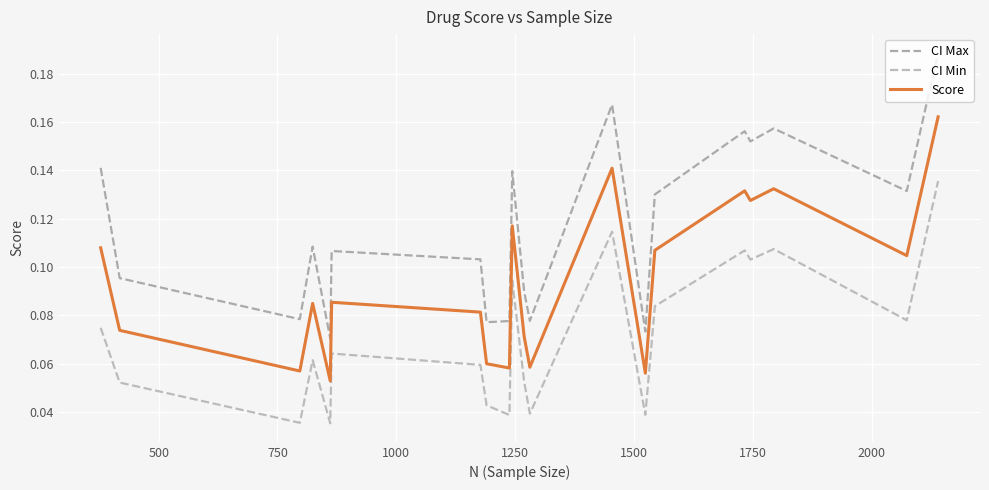

Rank the series by their average value, from lowest to highest.

CI Min, Score, CI Max